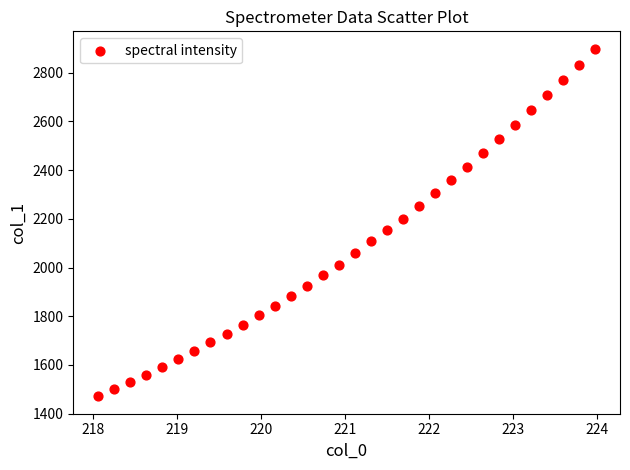

What is the range of Y values (max minus min)?

1427.2